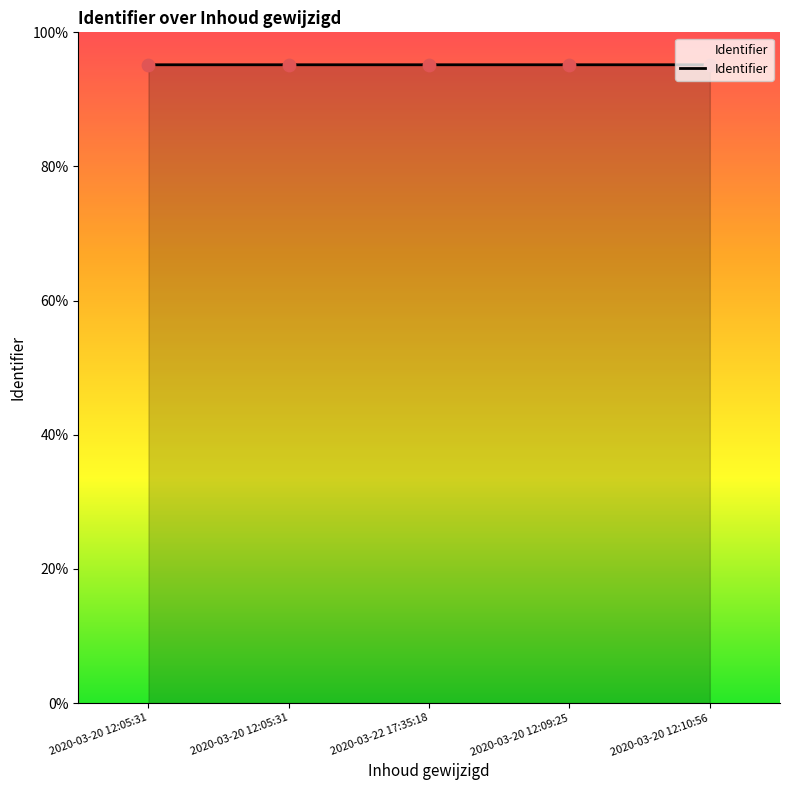

Between 2020-03-20 12:09:25 and 2020-03-20 12:05:31, which is larger?

2020-03-20 12:09:25